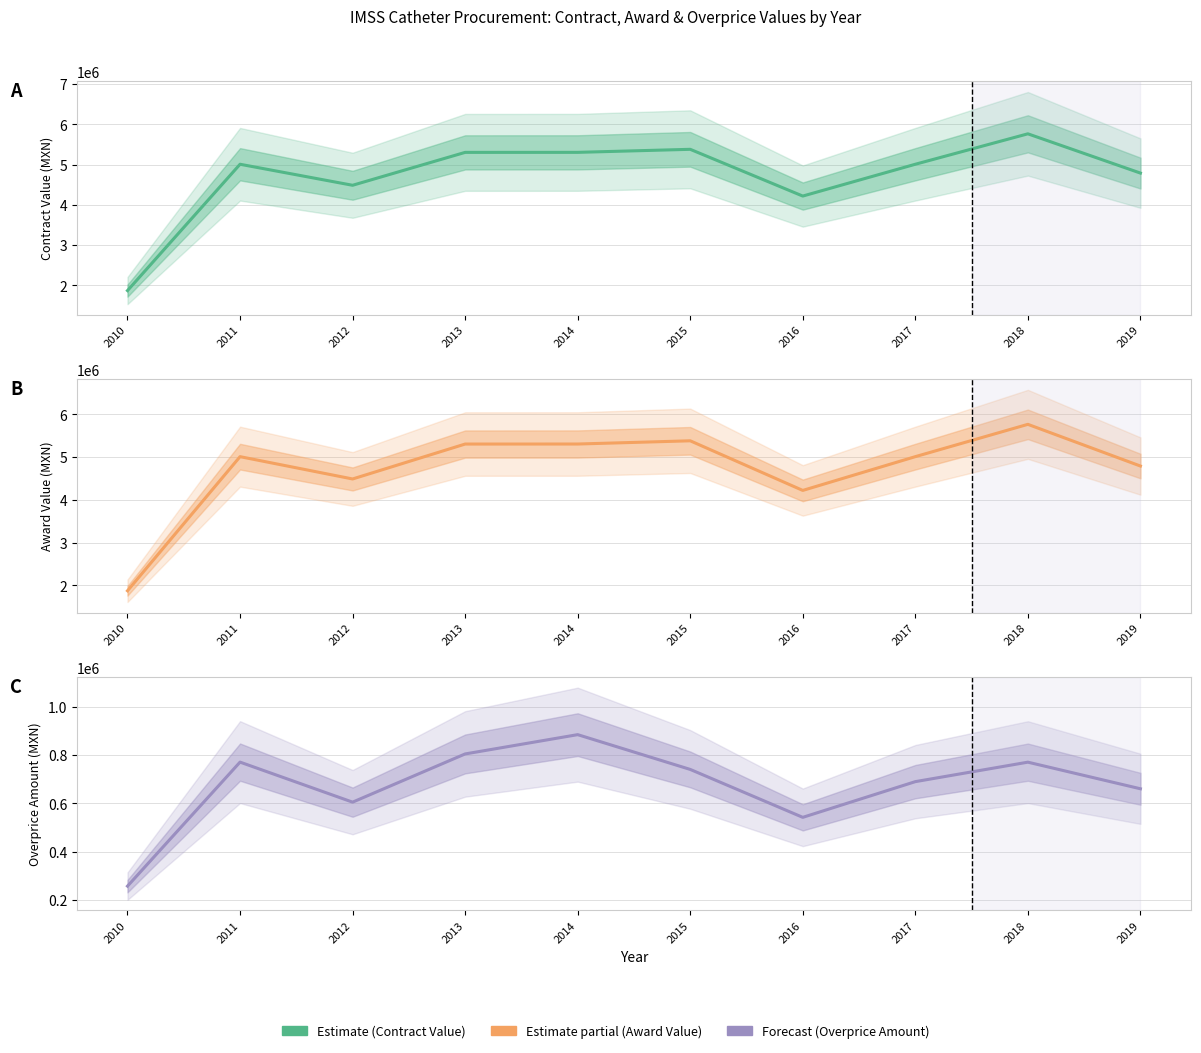

At which label does contracts.value.amount reach its minimum?

2010